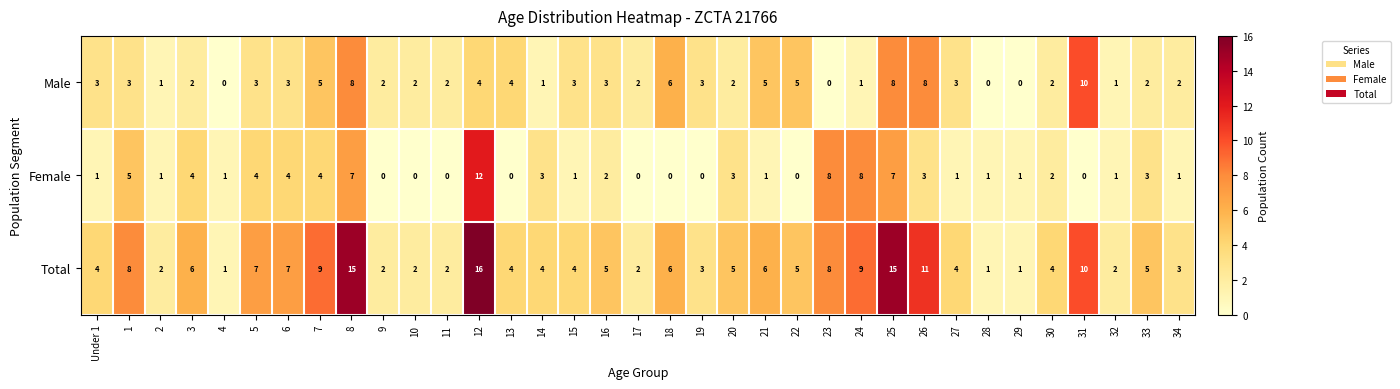

What is the sum of all Total values?

198